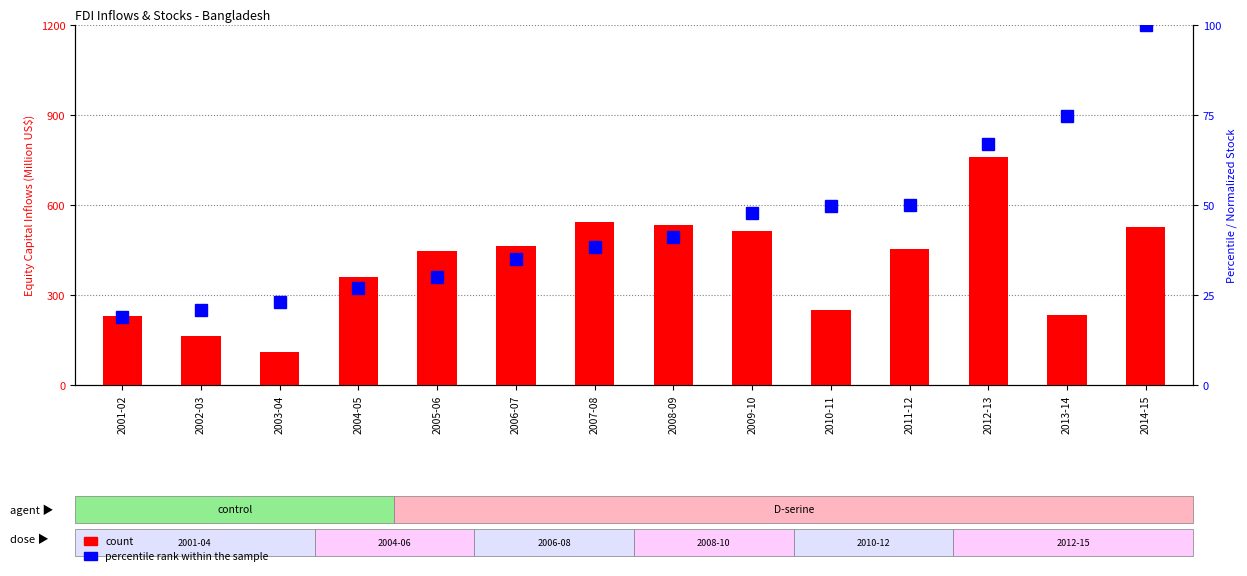

What is the difference between the second highest and second lowest values in the count series?

381.7